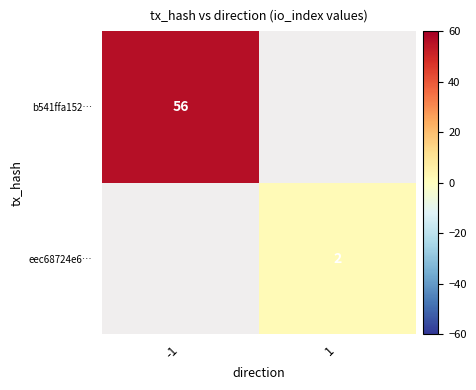

Is it true that eec68724e6… equals 1 at 1?

False